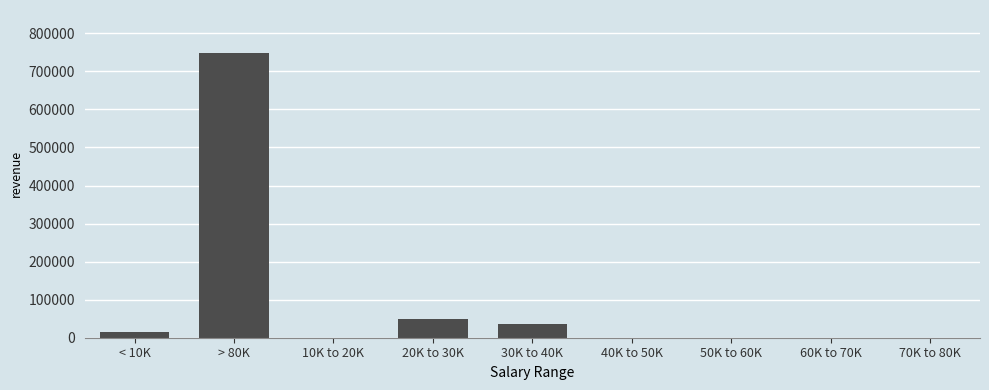

Reading left to right, list all the values displayed in this chart.

< 10K=16017	> 80K=748959	10K to 20K=0	20K to 30K=49535	30K to 40K=36849	40K to 50K=0	50K to 60K=0	60K to 70K=0	70K to 80K=0